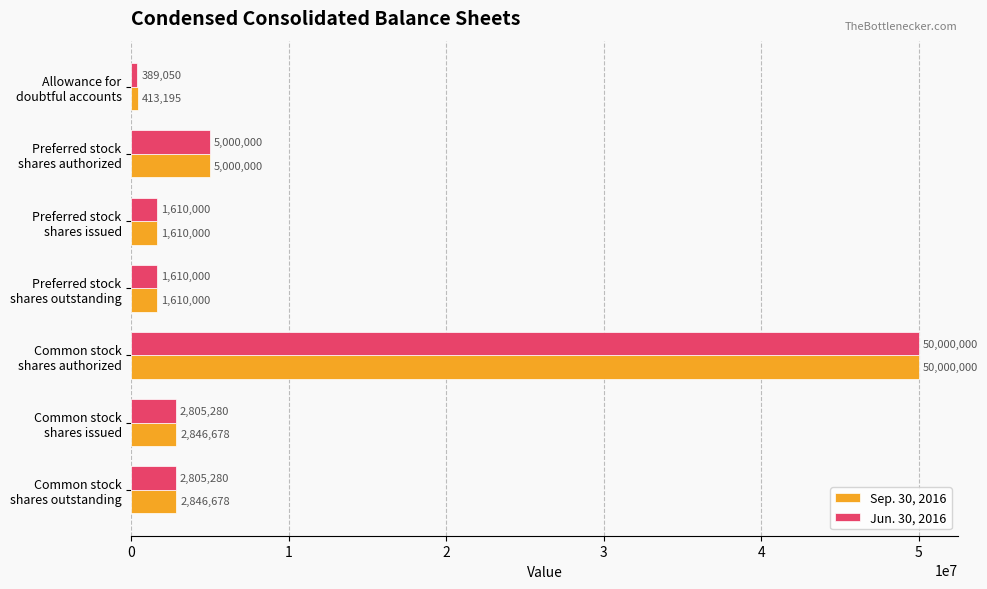

List the series in order of their overall mean, highest first.

Sep. 30, 2016, Jun. 30, 2016